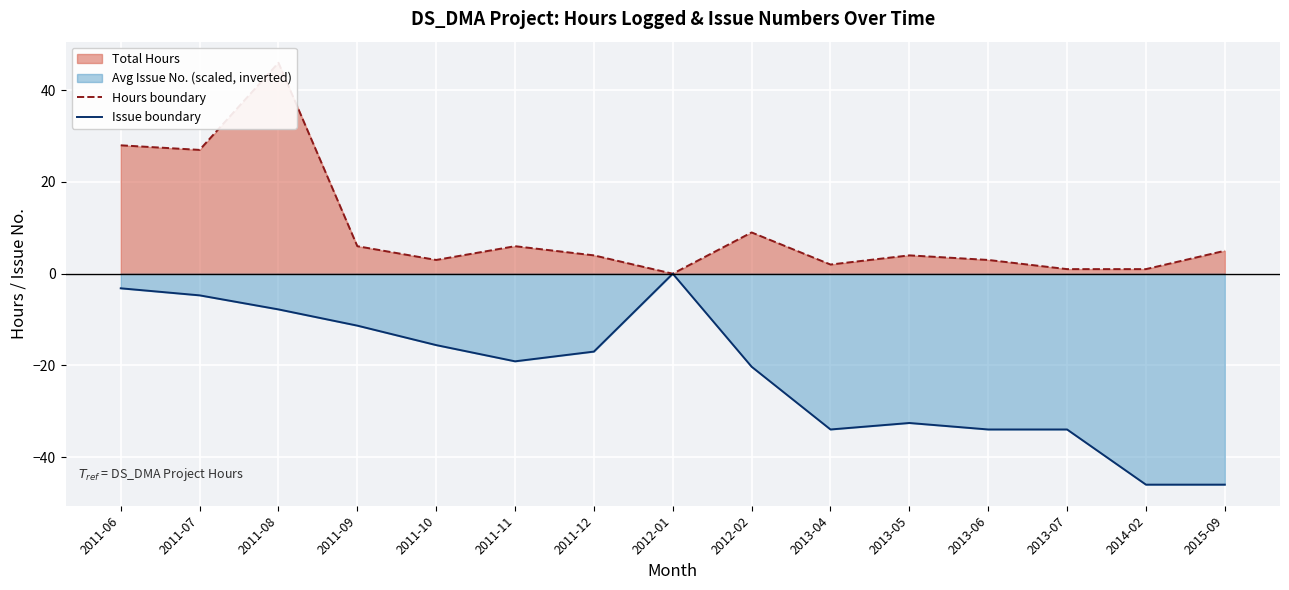

What is the sum of all Hours boundary values?

145.0